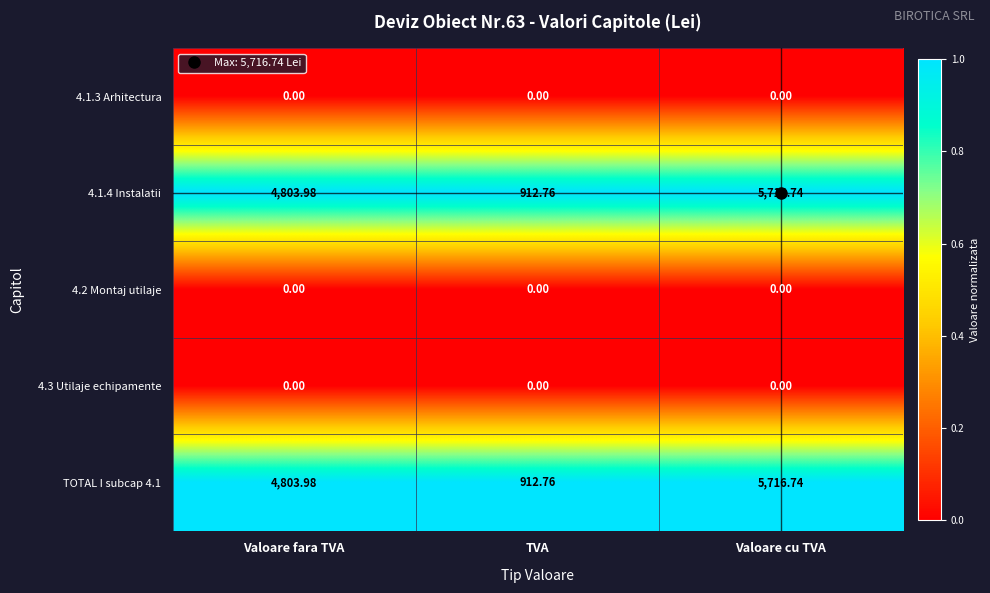

How many categories are shown in the chart?

3